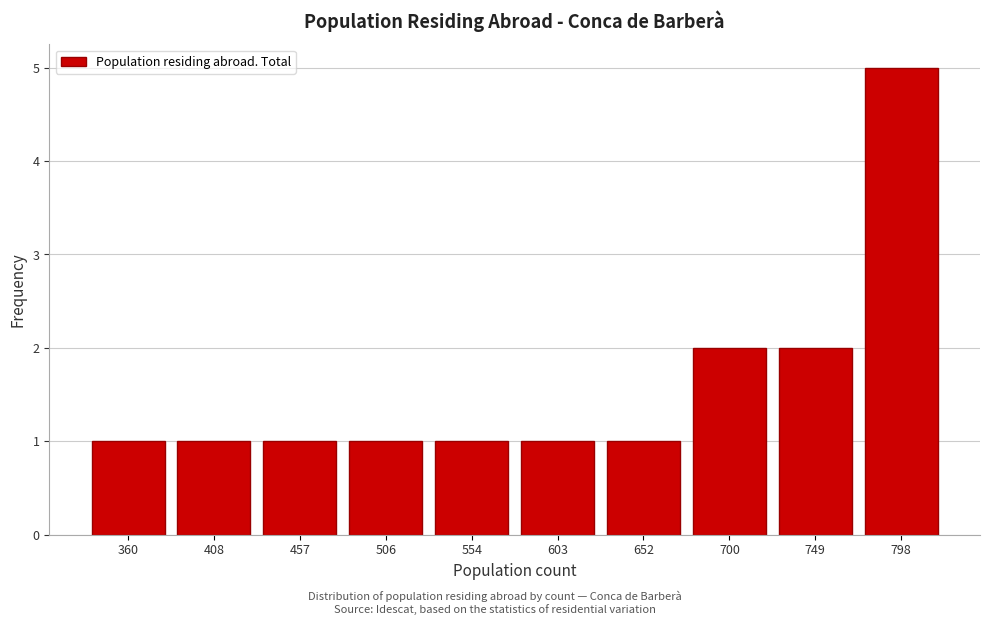

Reading right to left, transcribe all the data shown in this chart.

5	2	2	1	1	1	1	1	1	1